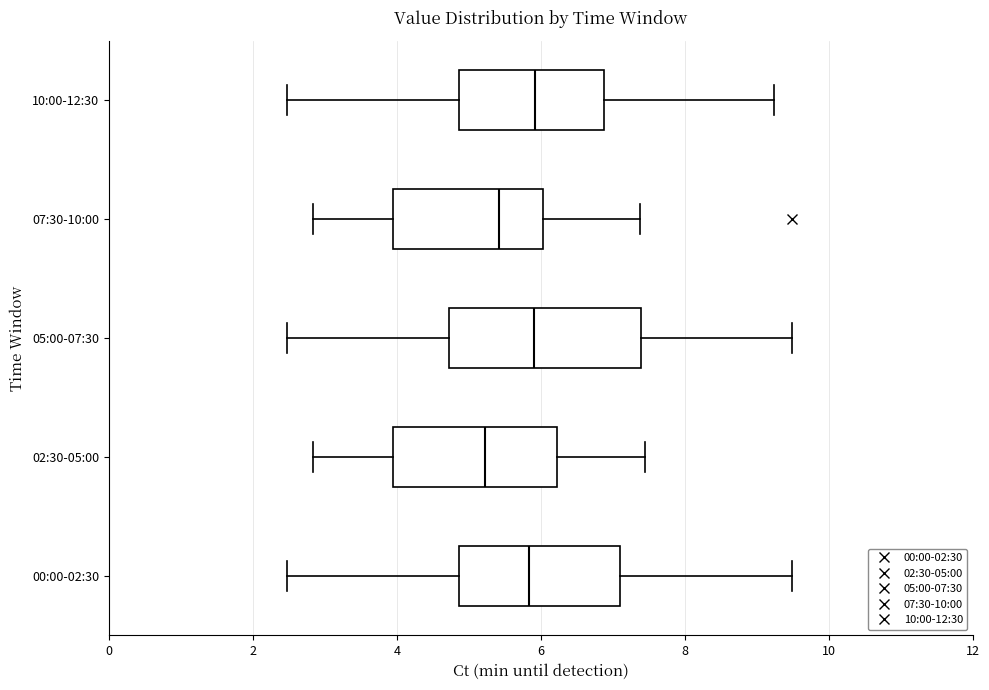

Comparing the boxes themselves (not the whiskers), which one is the widest?

05:00-07:30